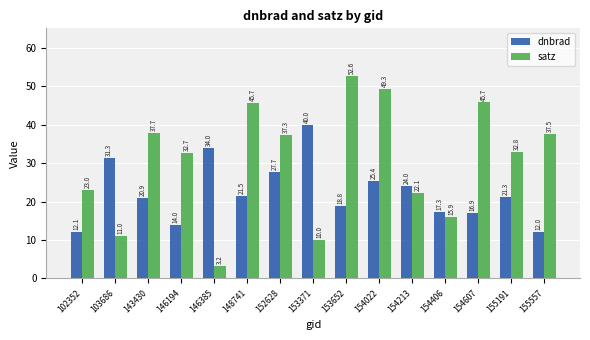

What is the value of the dnbrad bar at the 5th from the left?

34.0